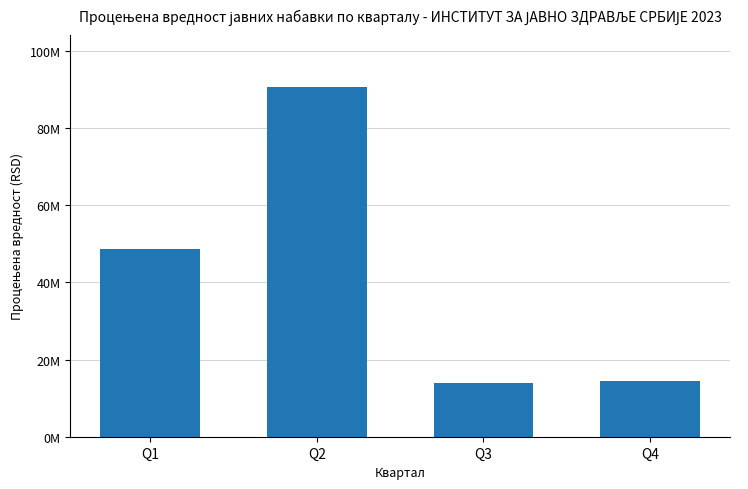

The value at Q4 is 8152235. True or false?

False